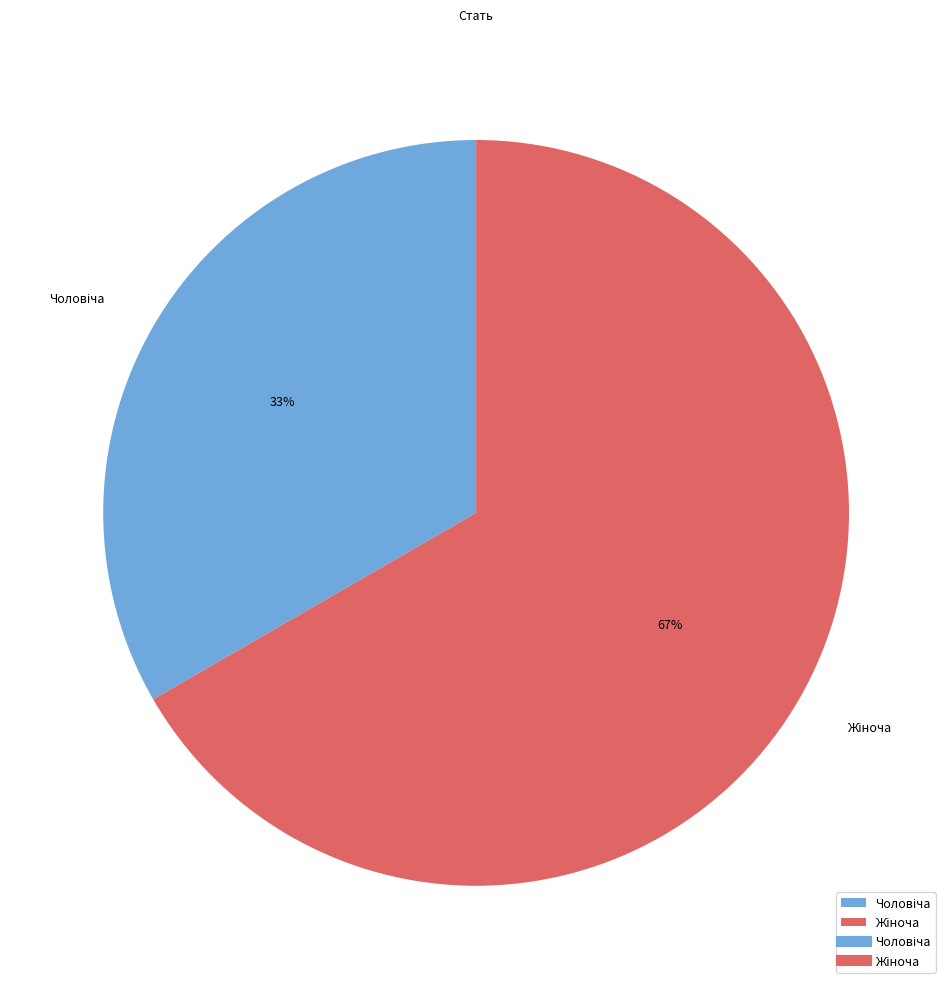

To the nearest percent, what is the average slice percentage?

50%